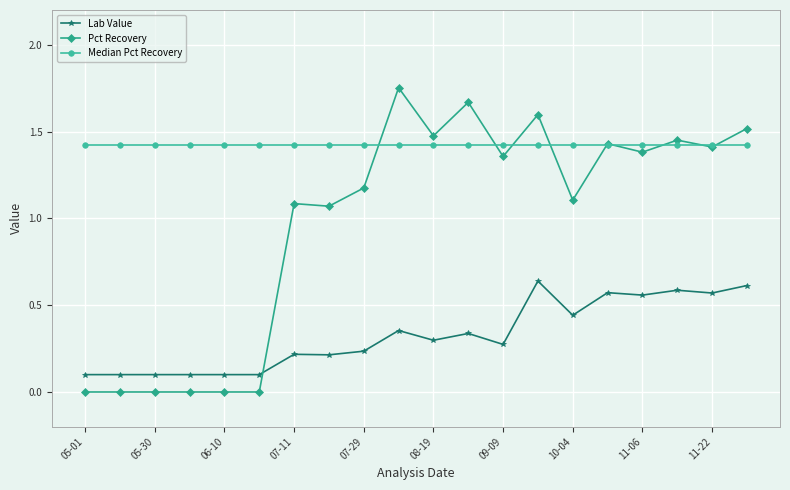

What is the value of the Lab Value point at the 6th from the left?

0.1